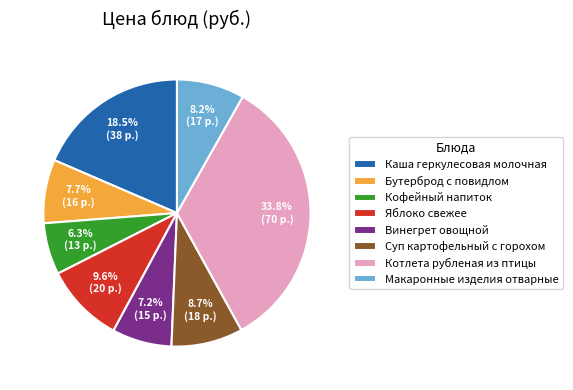

What portion of the pie excludes Бутерброд с повидлом?

92.3%